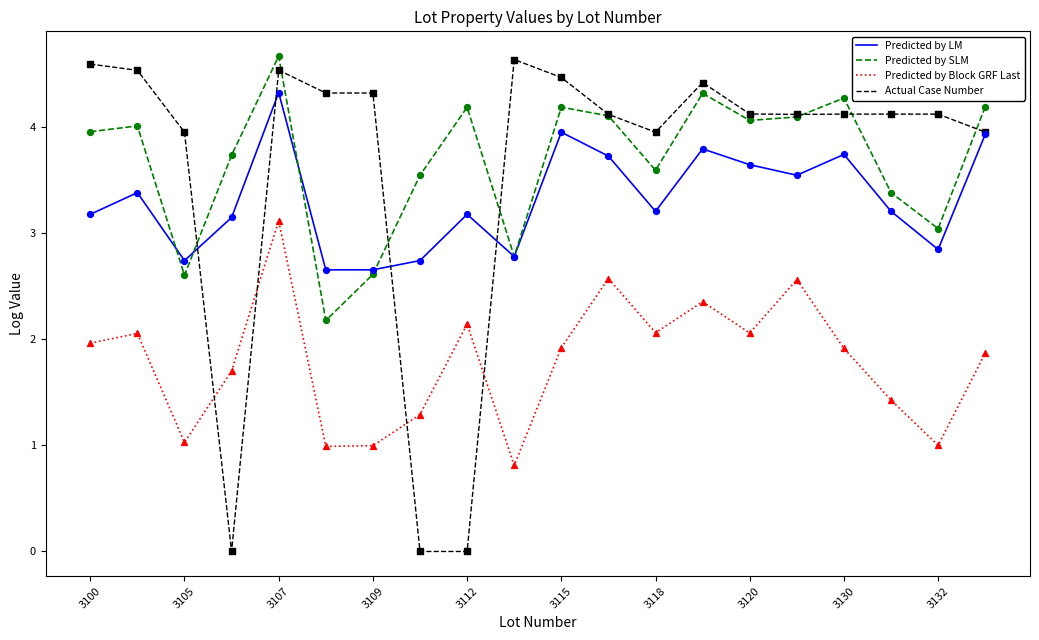

True or false: Actual Case Number and Predicted by Block GRF Last cross at least once.

True